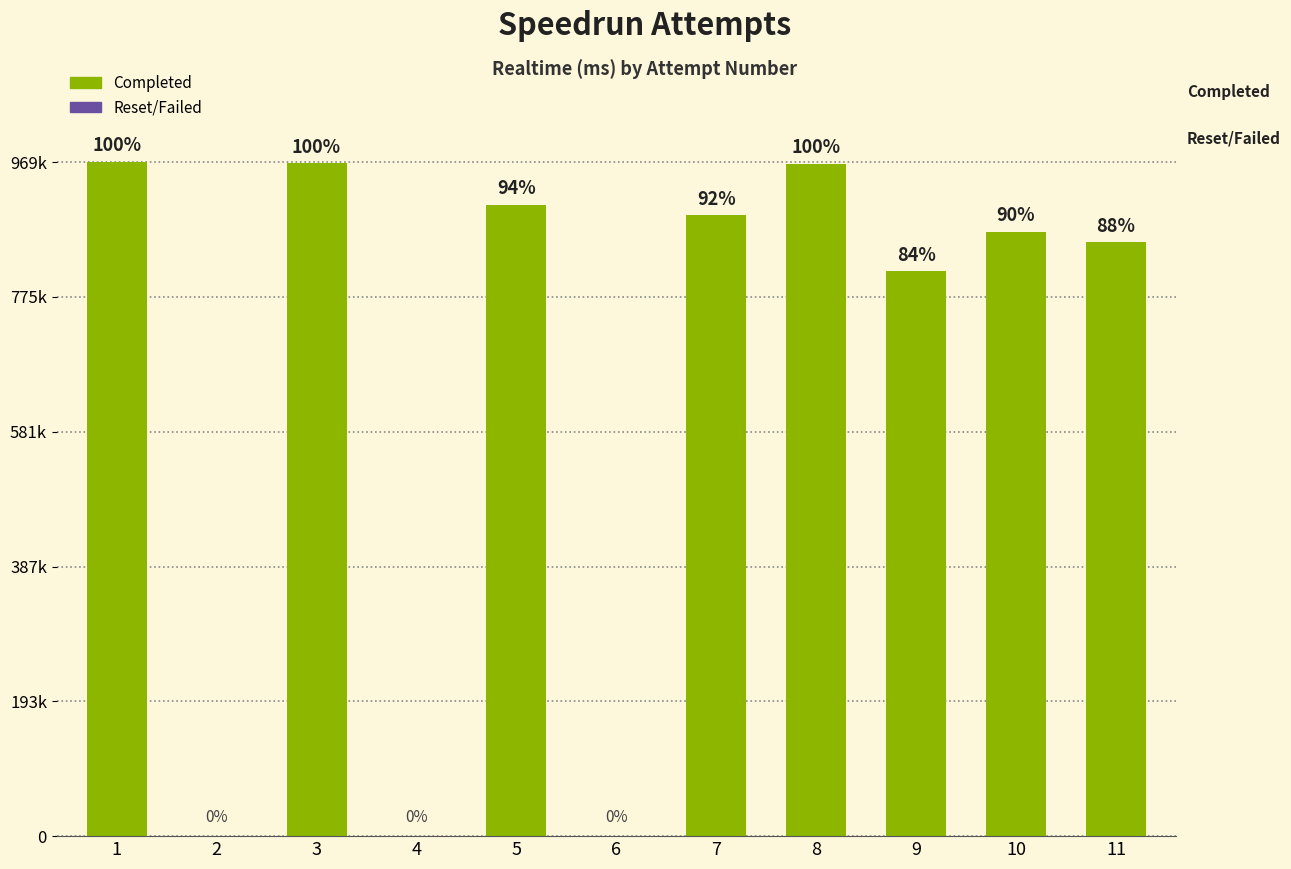

Are the bars horizontal?

No